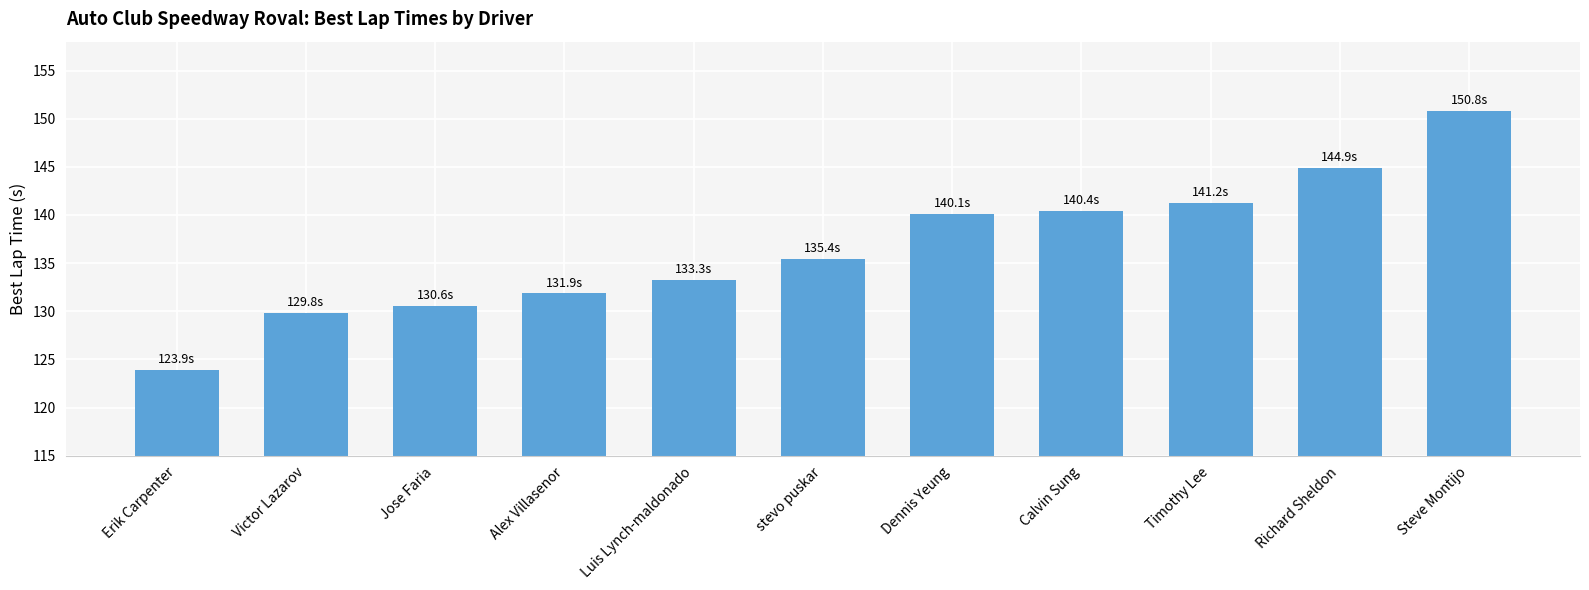

What is the ratio of the value at Luis Lynch-maldonado to the value at Alex Villasenor?

1.0